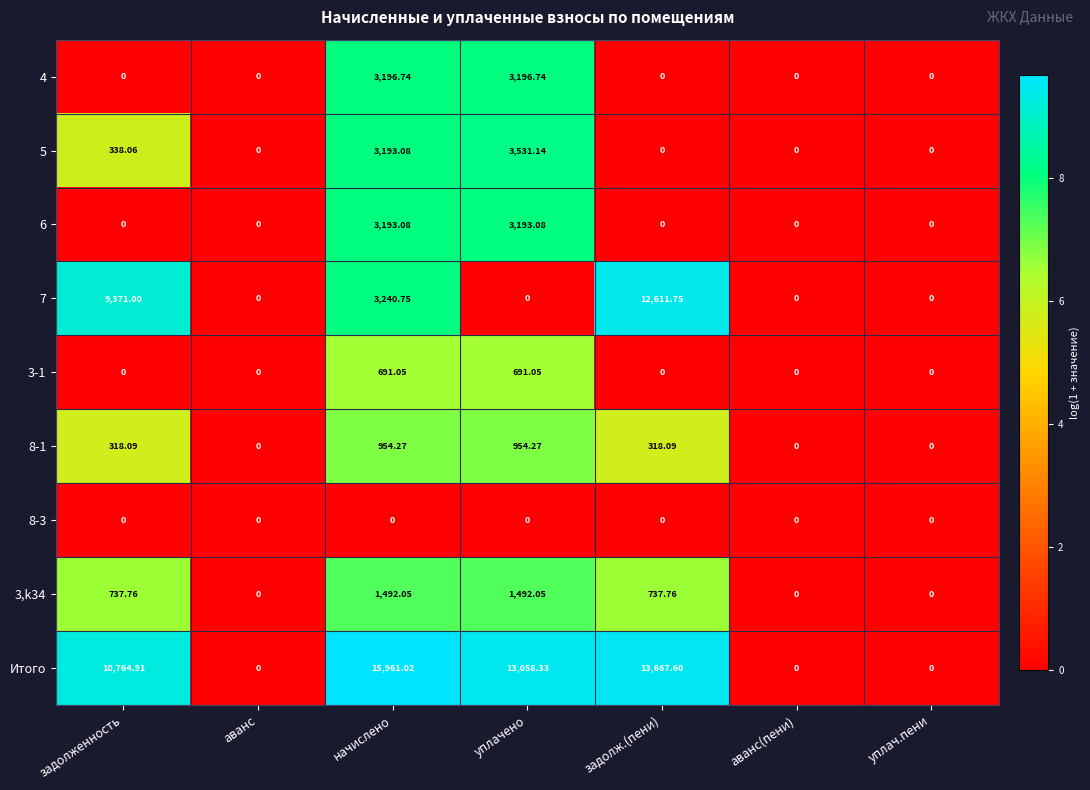

How many categories are shown in the chart?

7